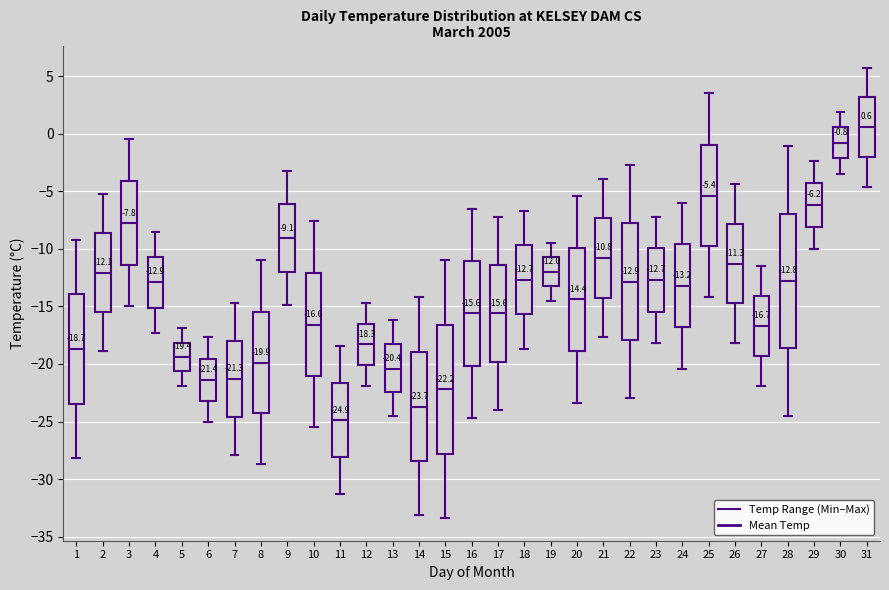

Which box's median line is the highest?

31